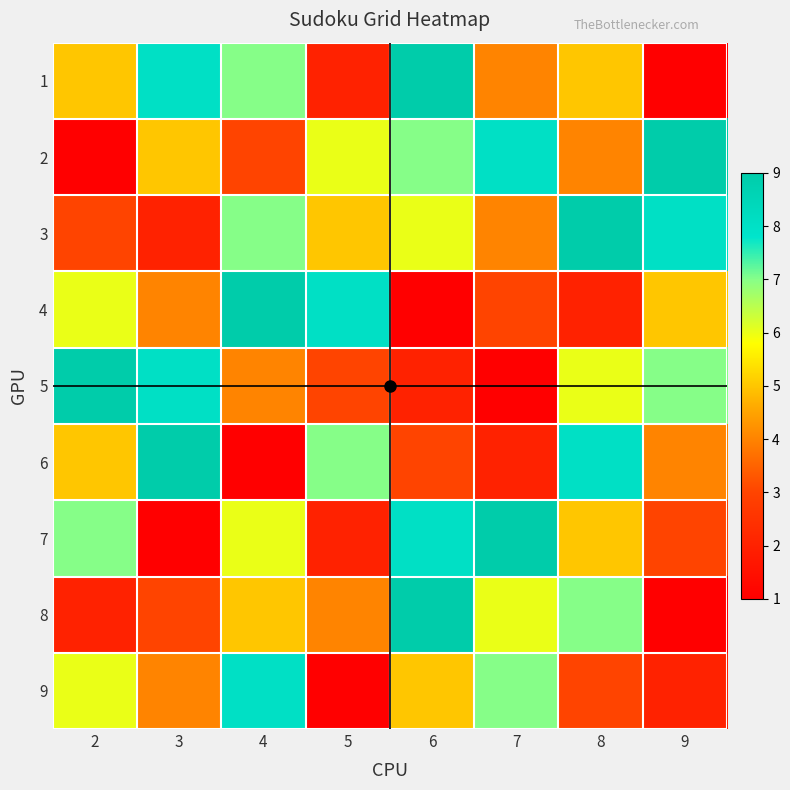

What is the difference between the highest and lowest values at 8?

7